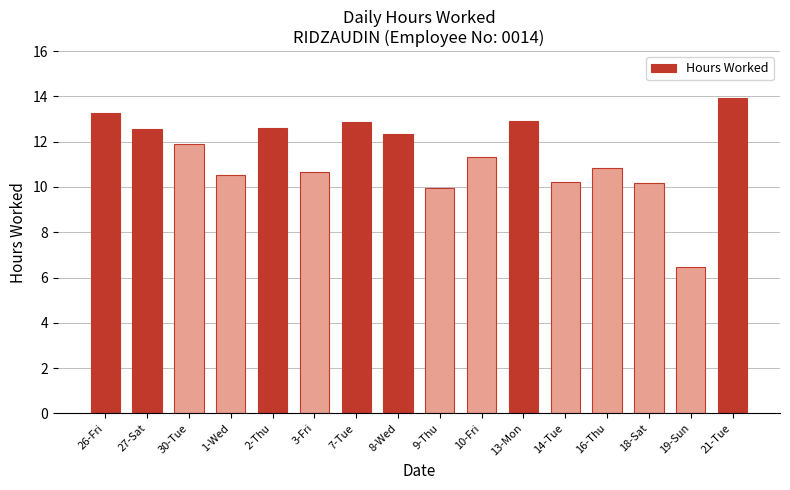

What is the sum of all values?

182.5